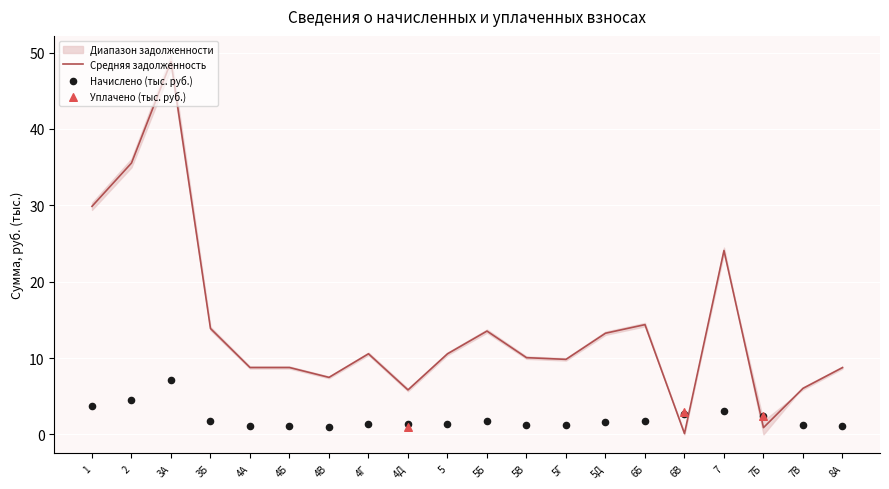

What is the total value across all series at 6Б?

16.2